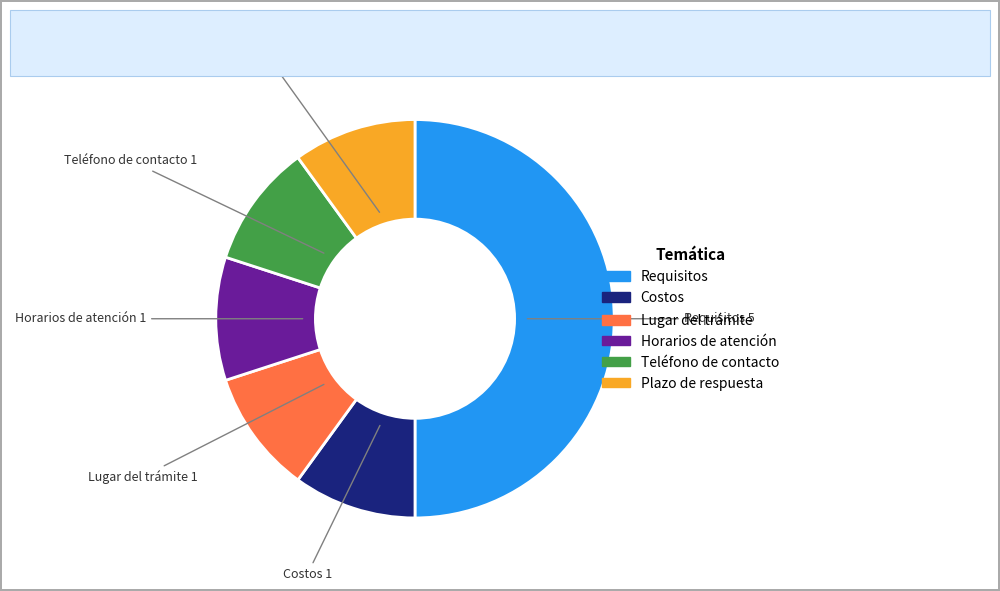

Combined, do Horarios de atención and Costos account for over 50%?

No